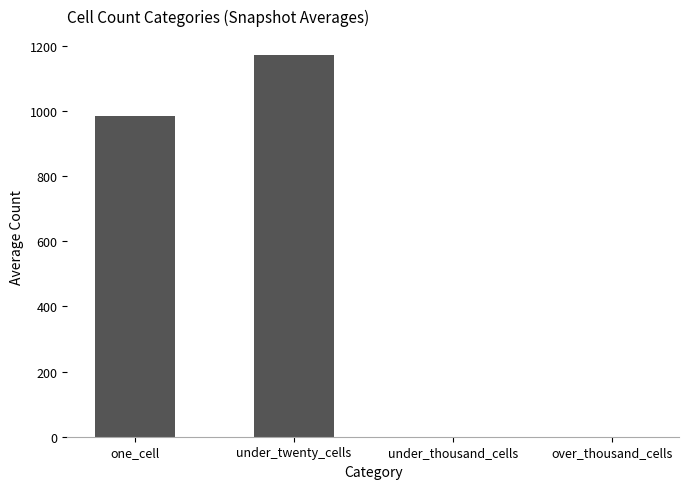

At which label is the value closest to 585?

one_cell